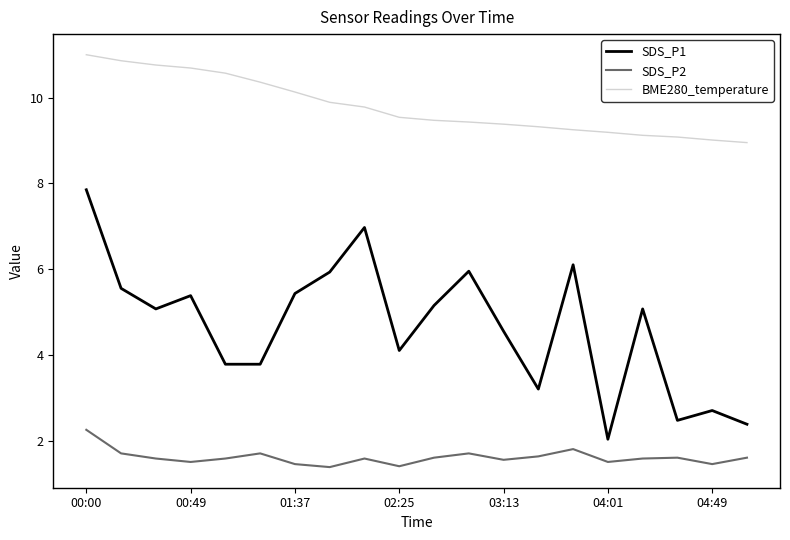

True or false: SDS_P1 and SDS_P2 cross at least once.

False